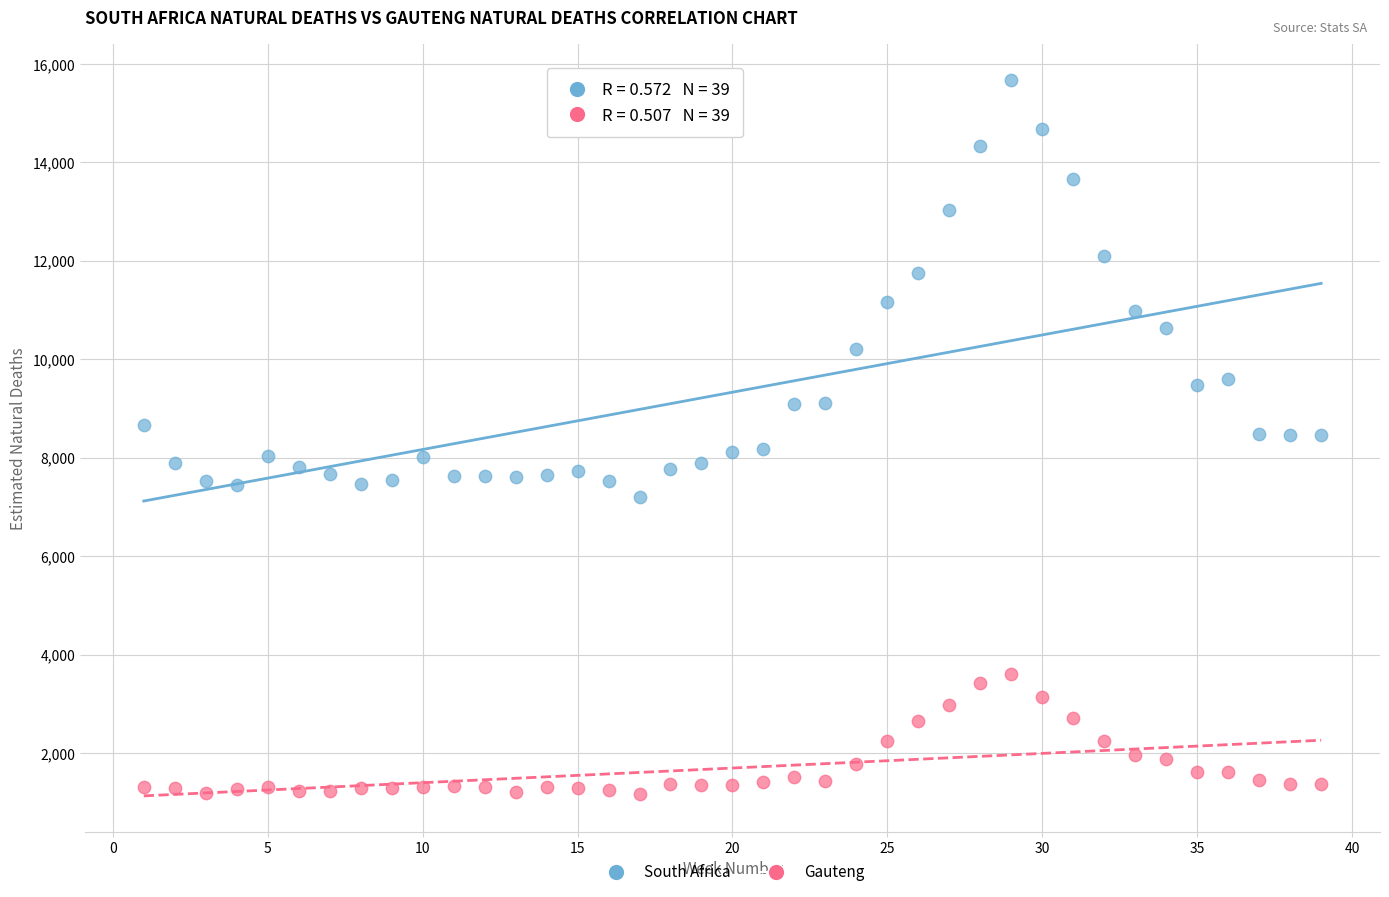

Which series reaches the maximum Y coordinate?

South Africa